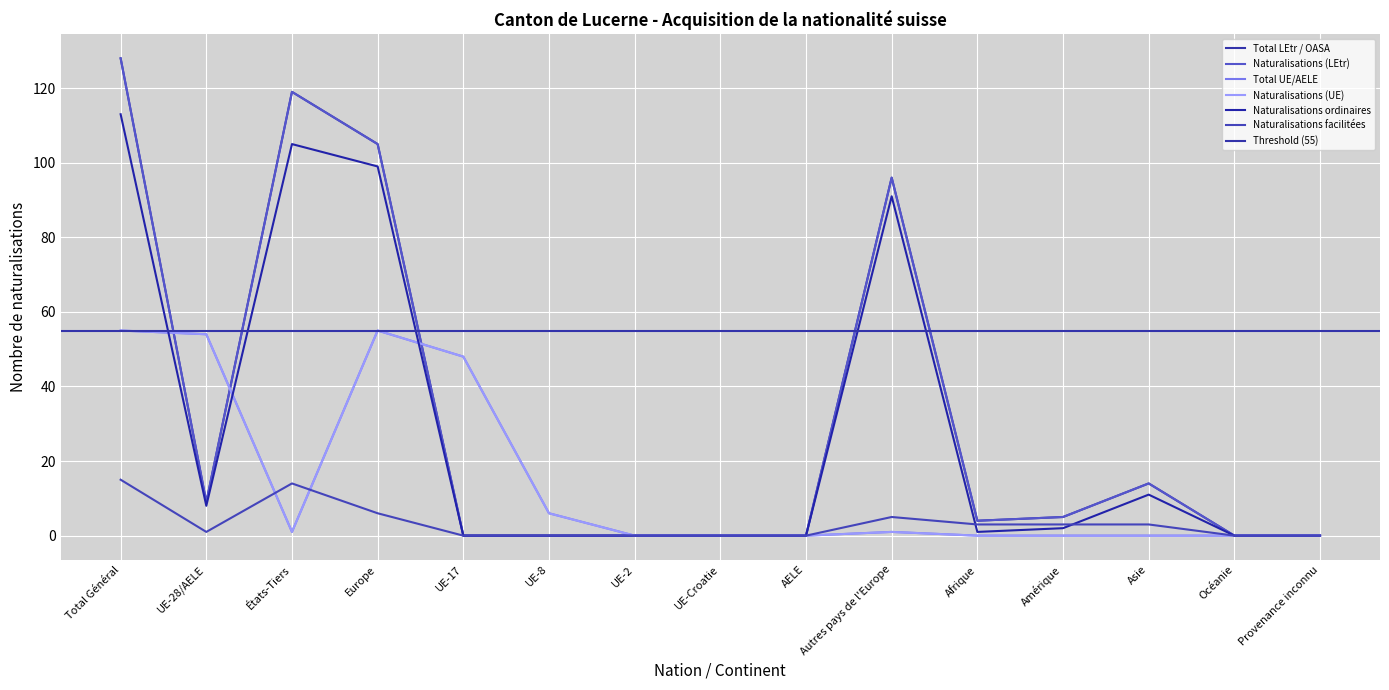

What is the sum of the Naturalisations (LEtr) values at Europe and UE-2?

105